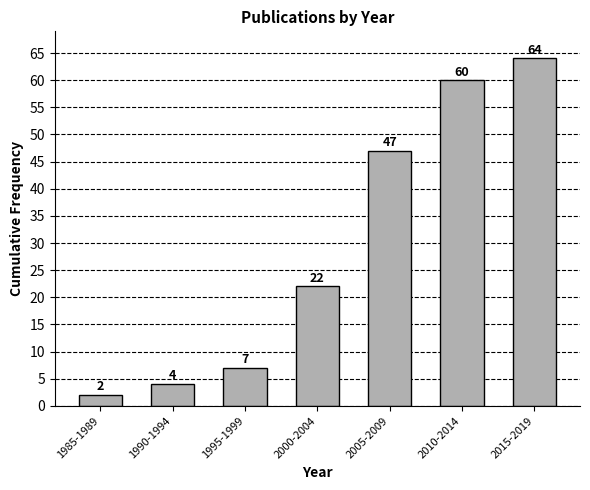

Reading left to right, list all the values displayed in this chart.

1985-1989=2	1990-1994=4	1995-1999=7	2000-2004=22	2005-2009=47	2010-2014=60	2015-2019=64